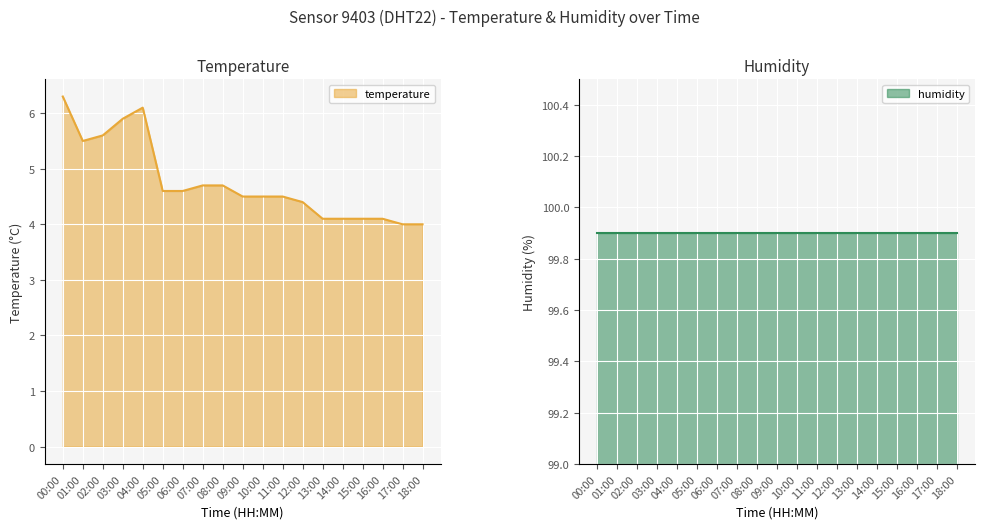

How many categories are shown in the chart?

19